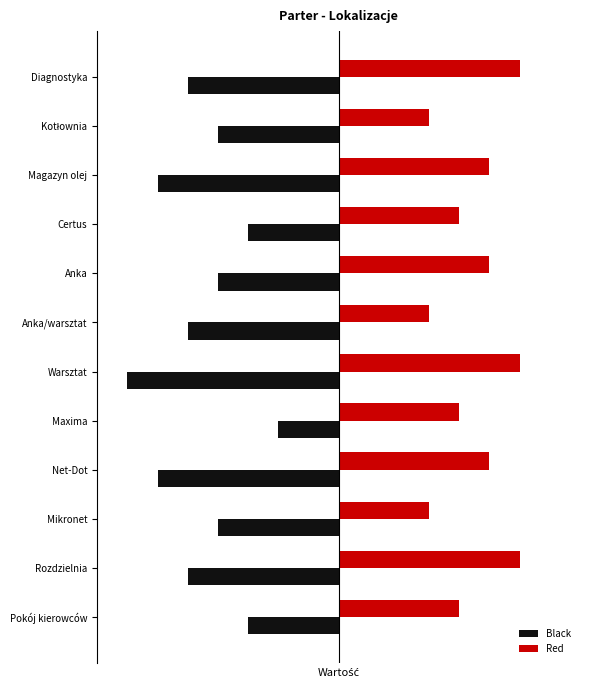

What is the average value of the Black series?

-4